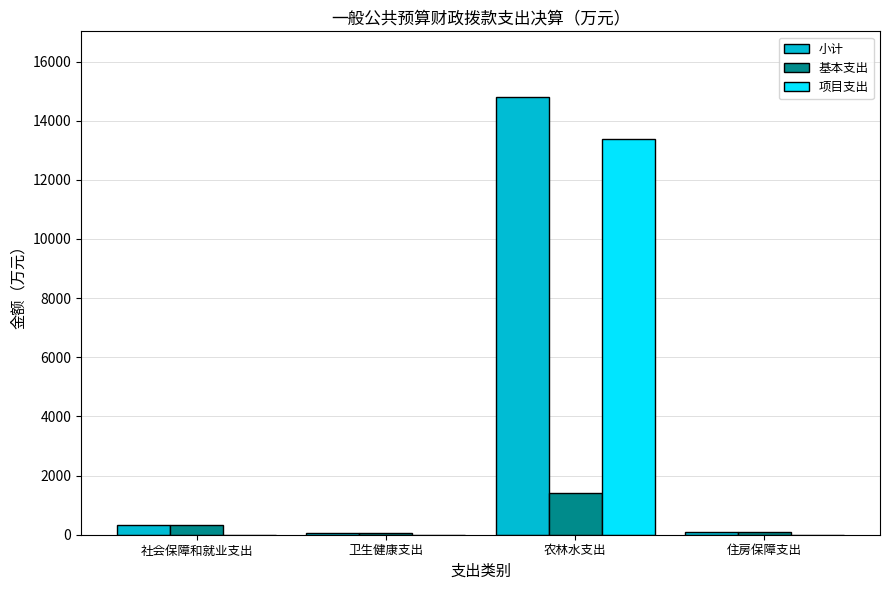

How many values in the 小计 series exceed 324?

2